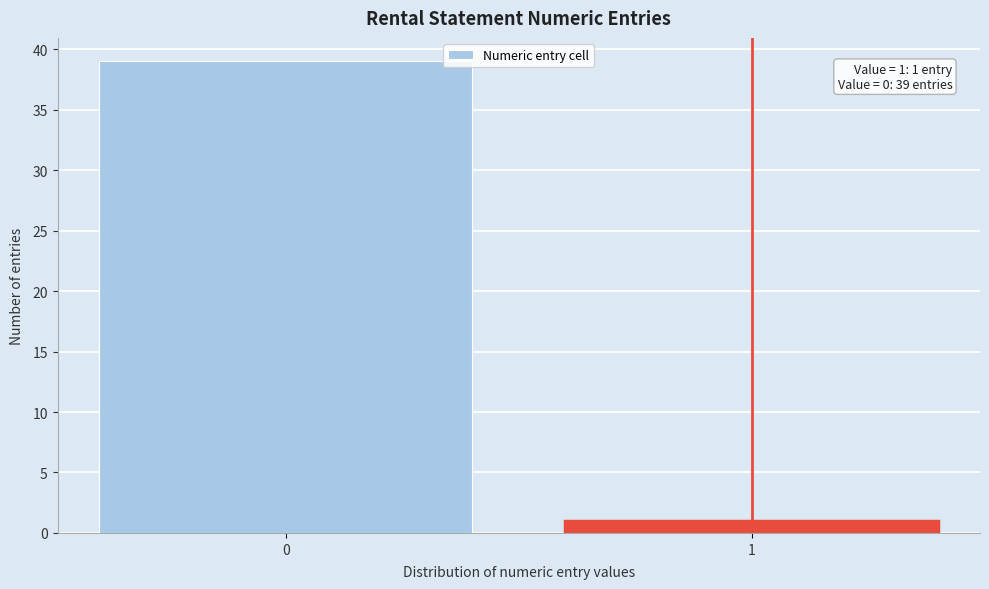

Reading left to right, list all the values displayed in this chart.

39	1